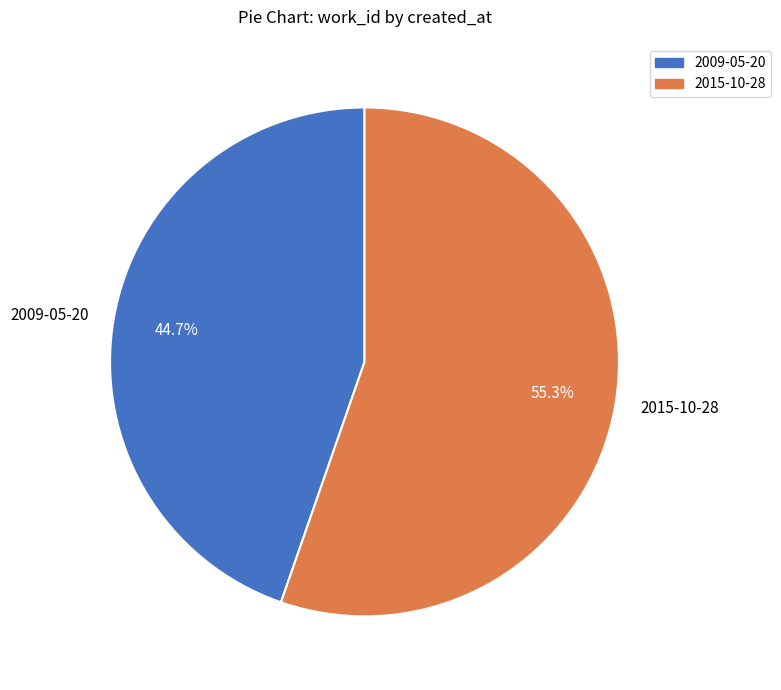

Which category accounts for the majority?

2015-10-28